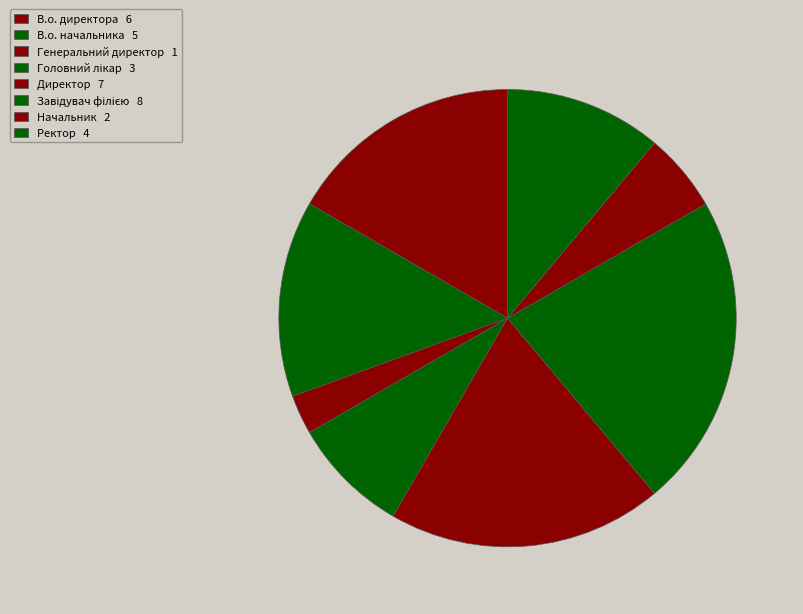

To the nearest percent, what is the difference between the largest and smallest slice percentages?

19%